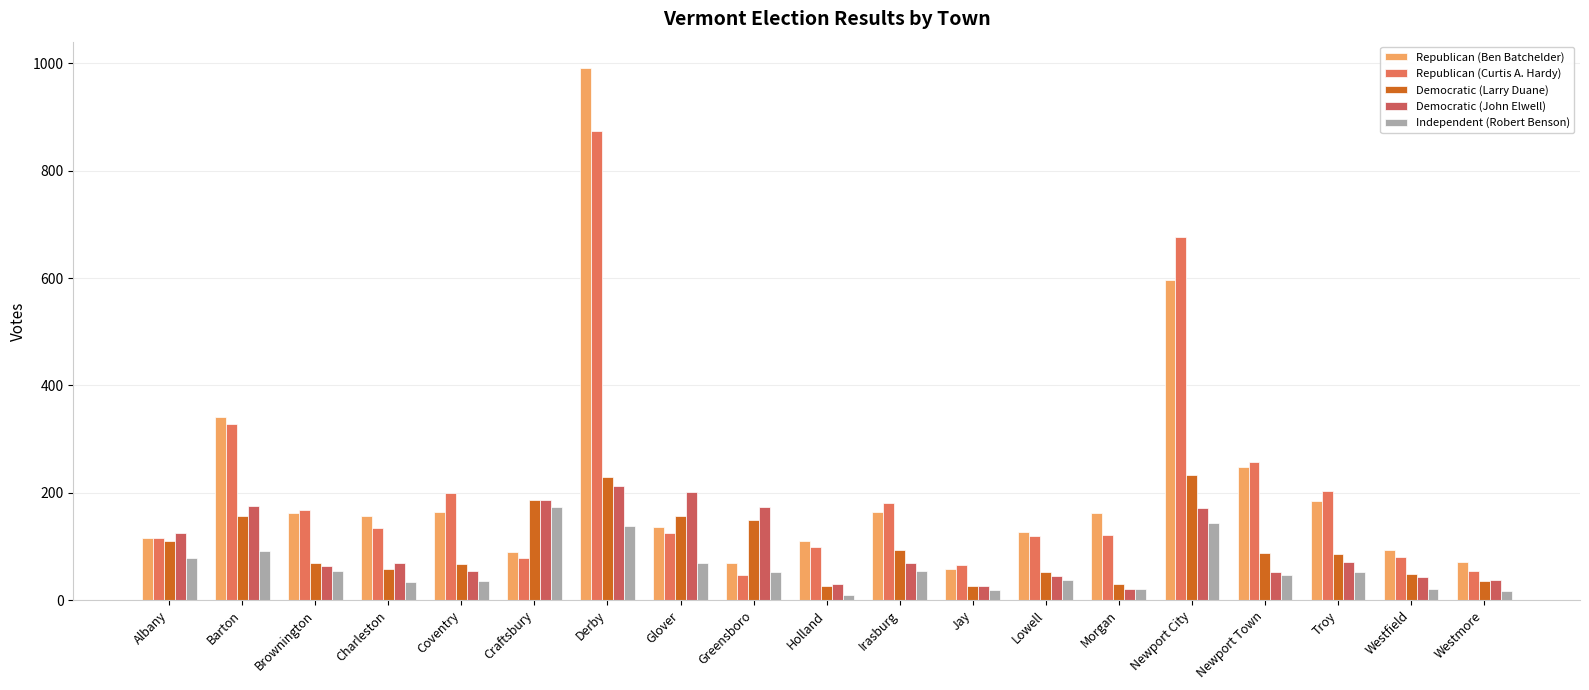

Rank the categories by Republican (Curtis A. Hardy) value from highest to lowest.

Derby, Newport City, Barton, Newport Town, Troy, Coventry, Irasburg, Brownington, Charleston, Glover, Morgan, Lowell, Albany, Holland, Westfield, Craftsbury, Jay, Westmore, Greensboro